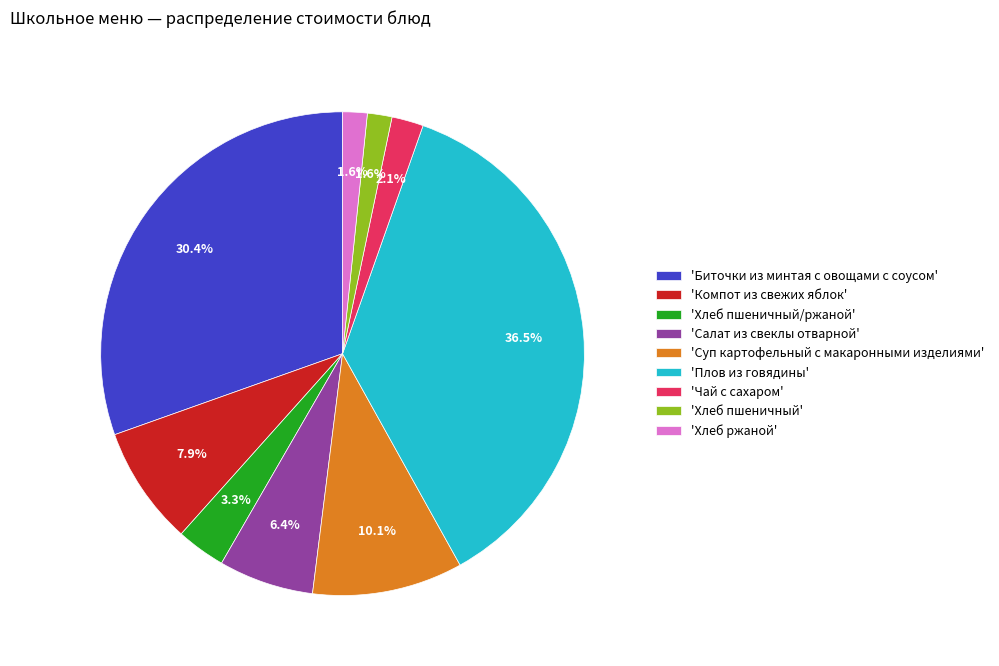

Between 'Салат из свеклы отварной' and 'Суп картофельный с макаронными изделиями', which is larger?

'Суп картофельный с макаронными изделиями'